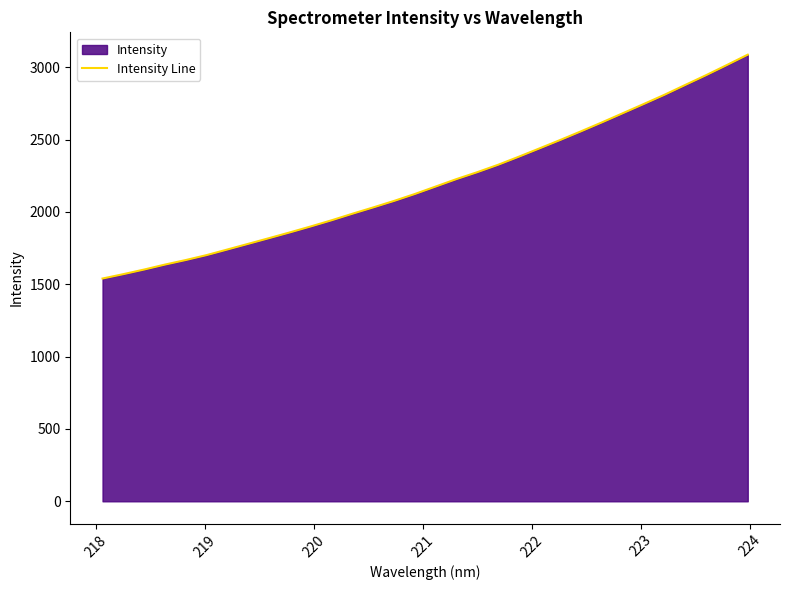

What is the smallest value displayed?

1539.8